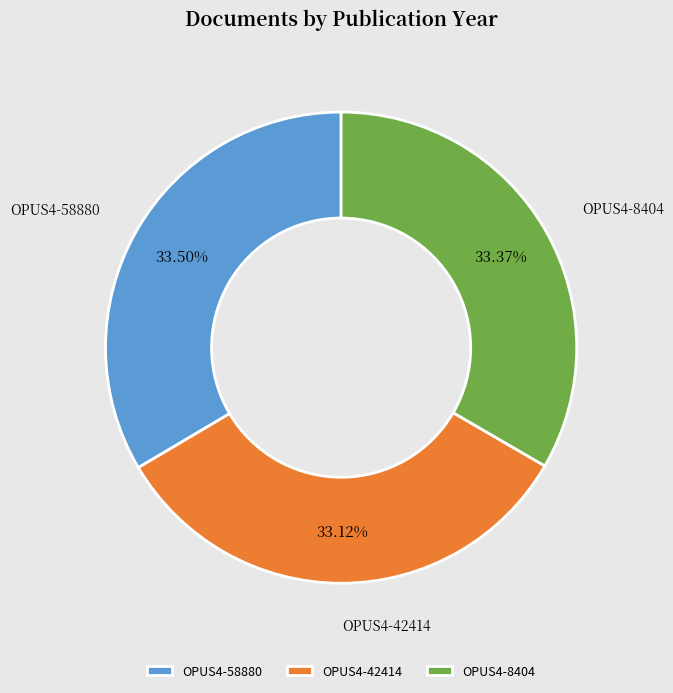

True or false: OPUS4-42414 accounts for 33% of the total.

True